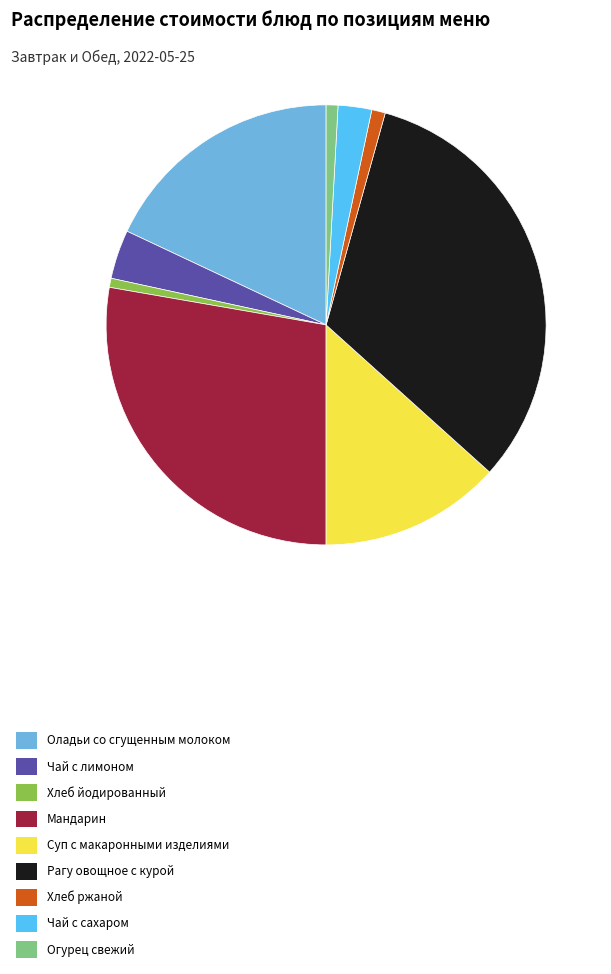

How many slices are in this pie chart?

9